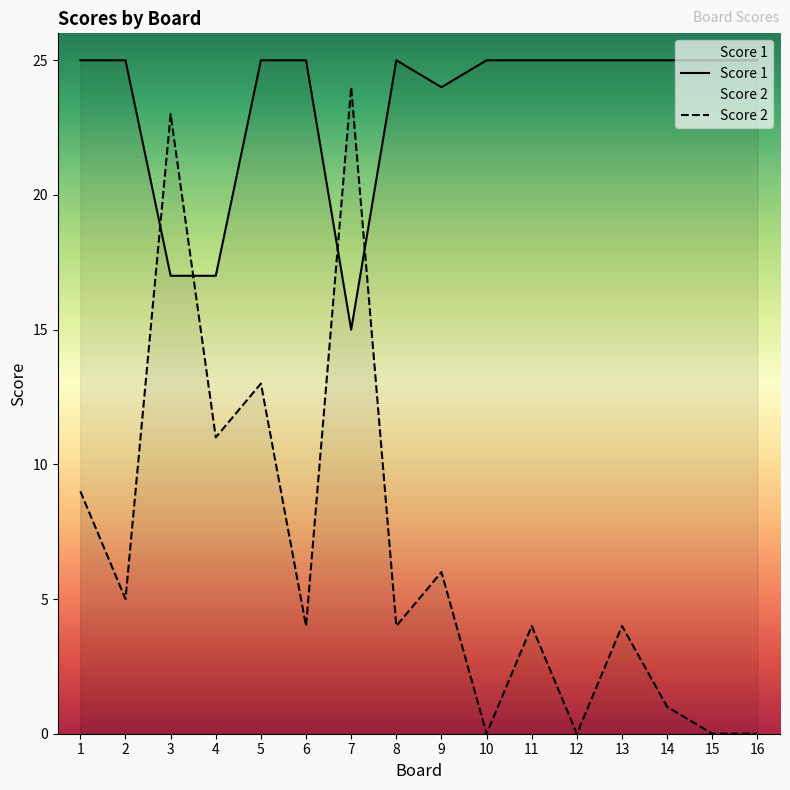

At which category is the sum across all series the highest?

3